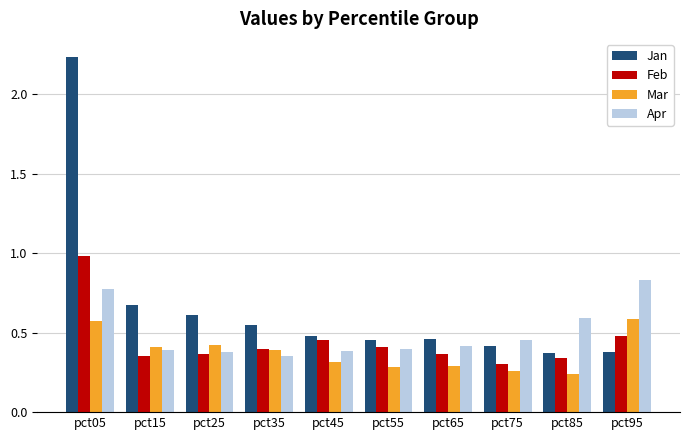

The value of Feb at pct15 is 0.4. True or false?

True